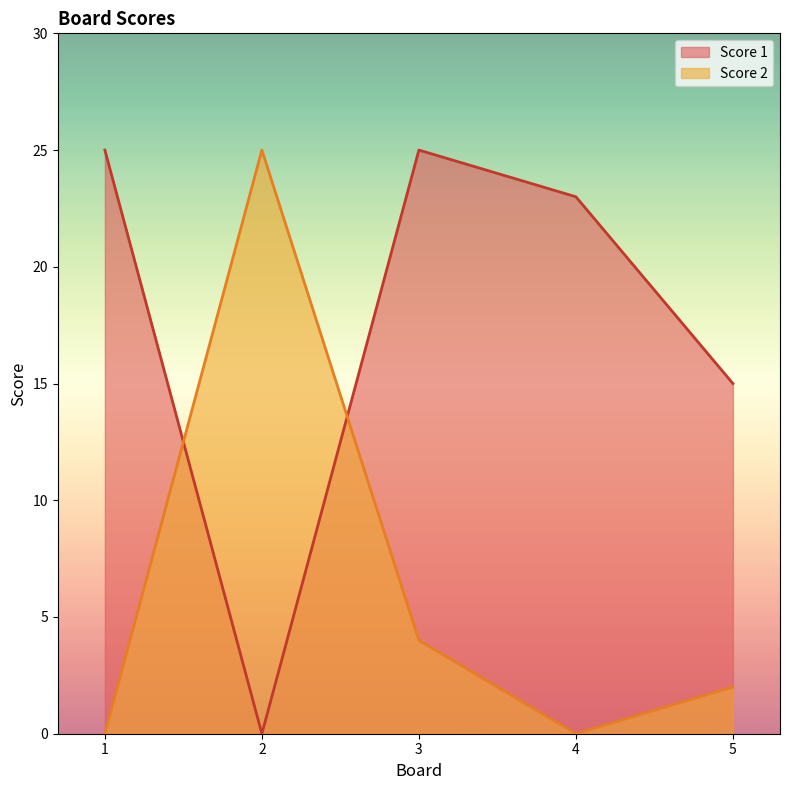

What is the difference between the highest and lowest values at 4?

23